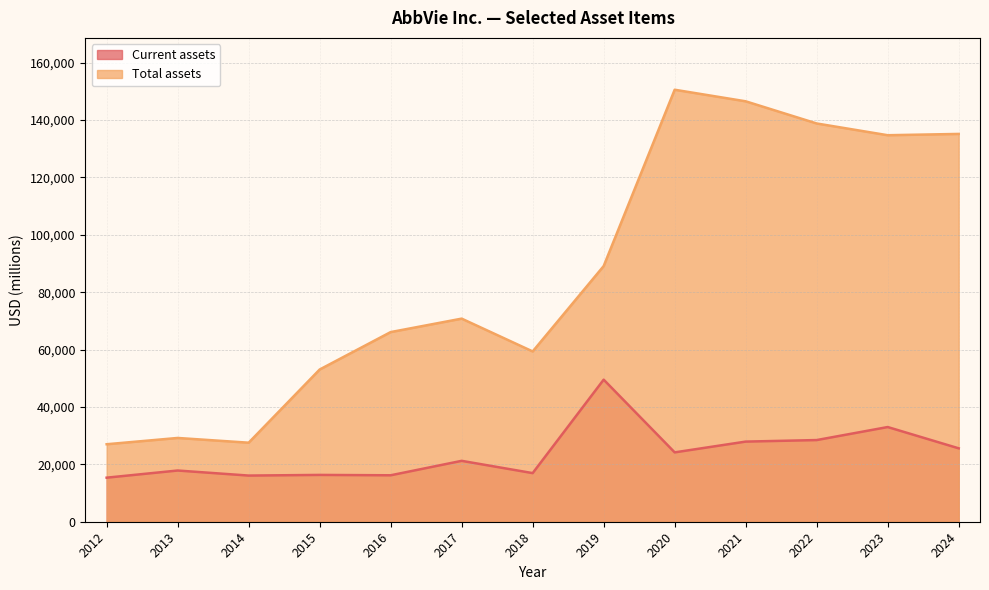

At which label does Total assets reach its minimum?

2012